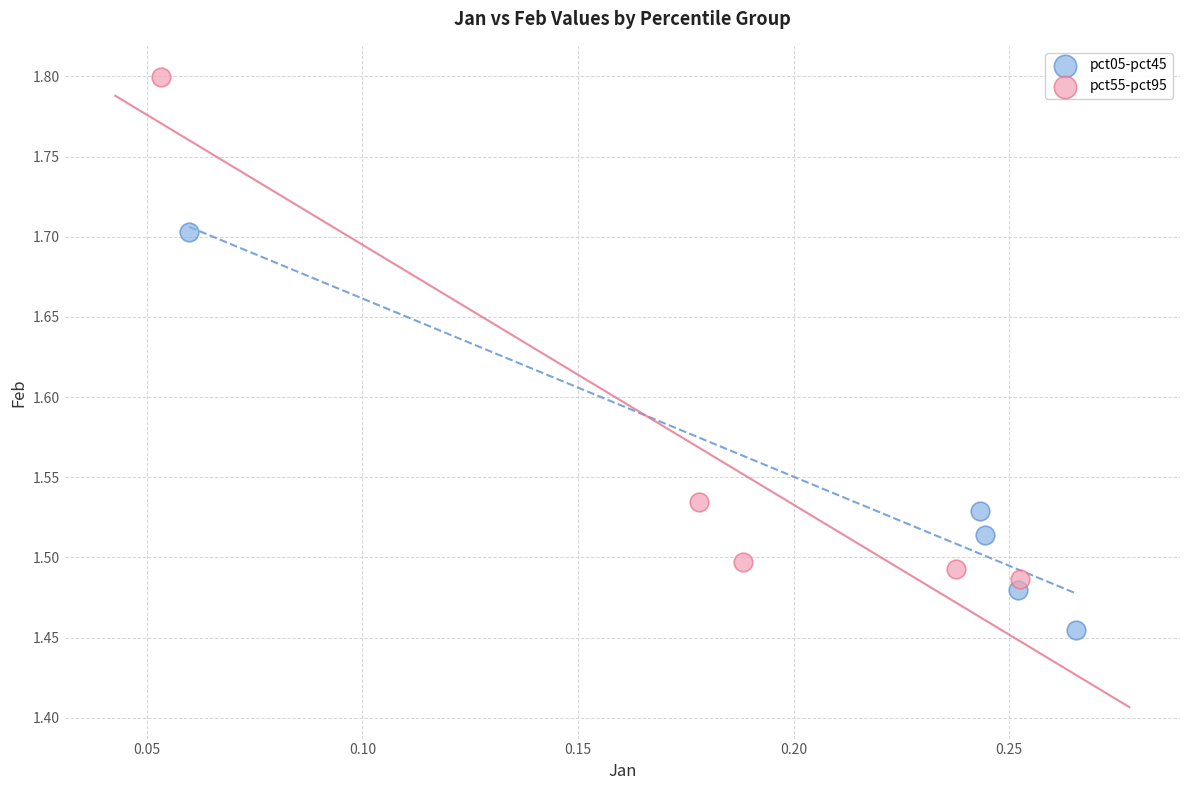

What are all the series names shown in the legend?

pct05-pct45, pct55-pct95